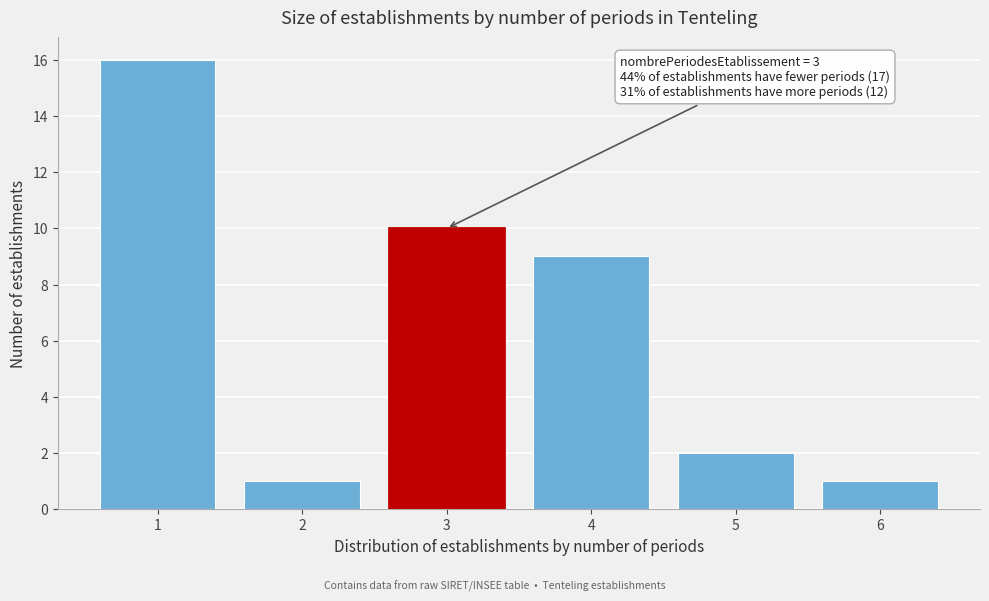

Reading left to right, extract all data points from this chart.

16	1	10	9	2	1